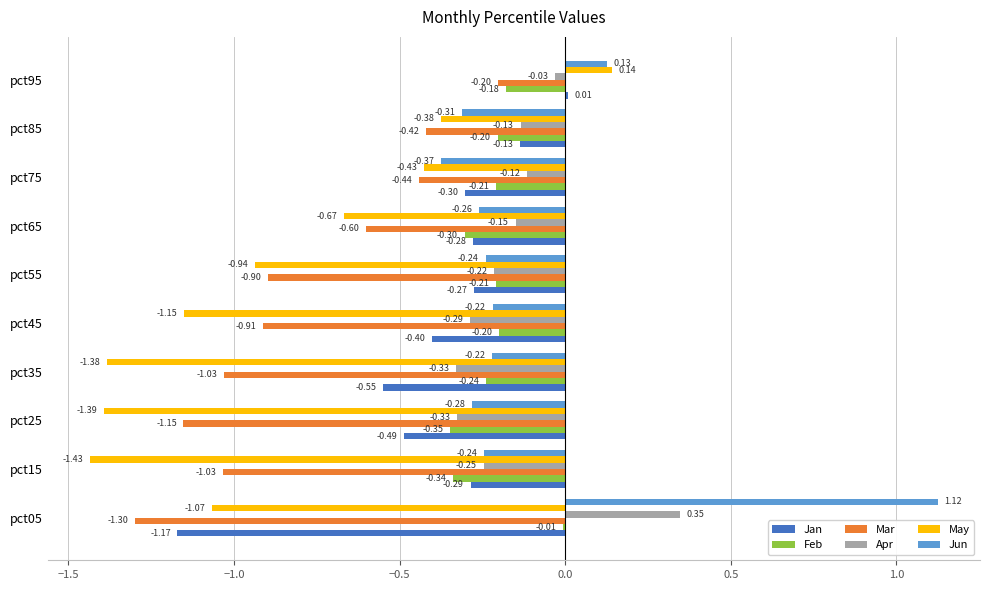

Which series has the largest total across all categories?

Jun